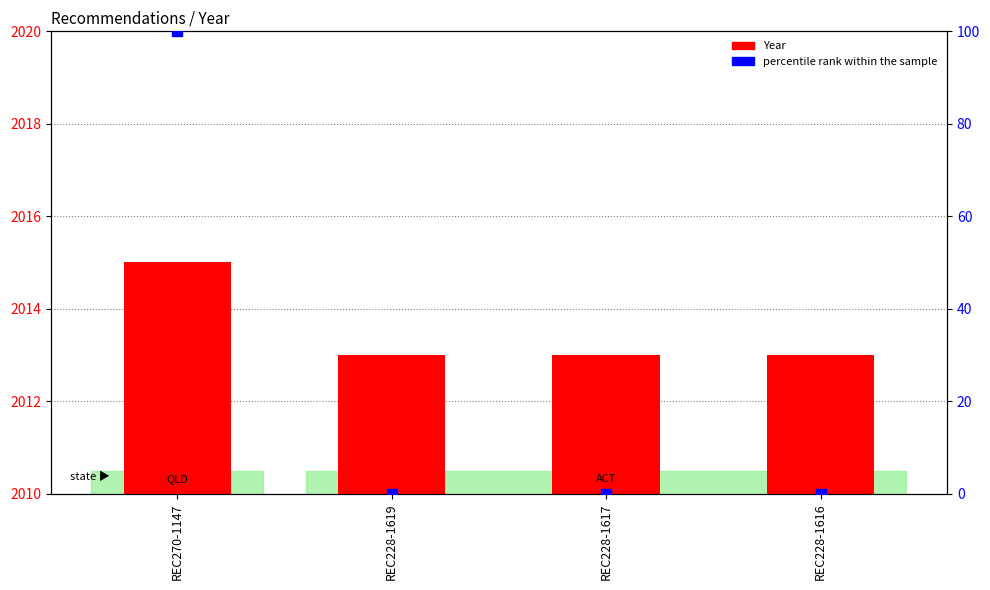

Which series contains the lowest Y value?

percentile rank within the sample